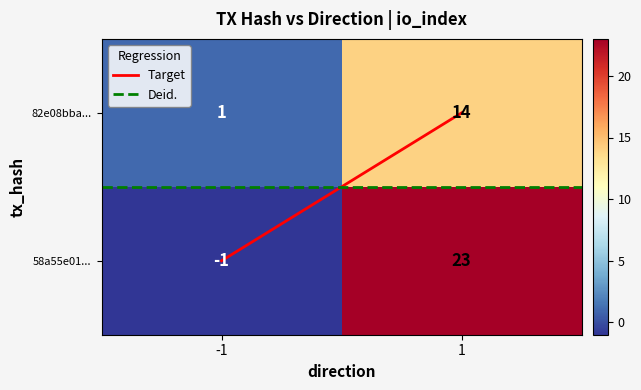

List the series in order of their peak value, highest first.

58a55e01..., 82e08bba...